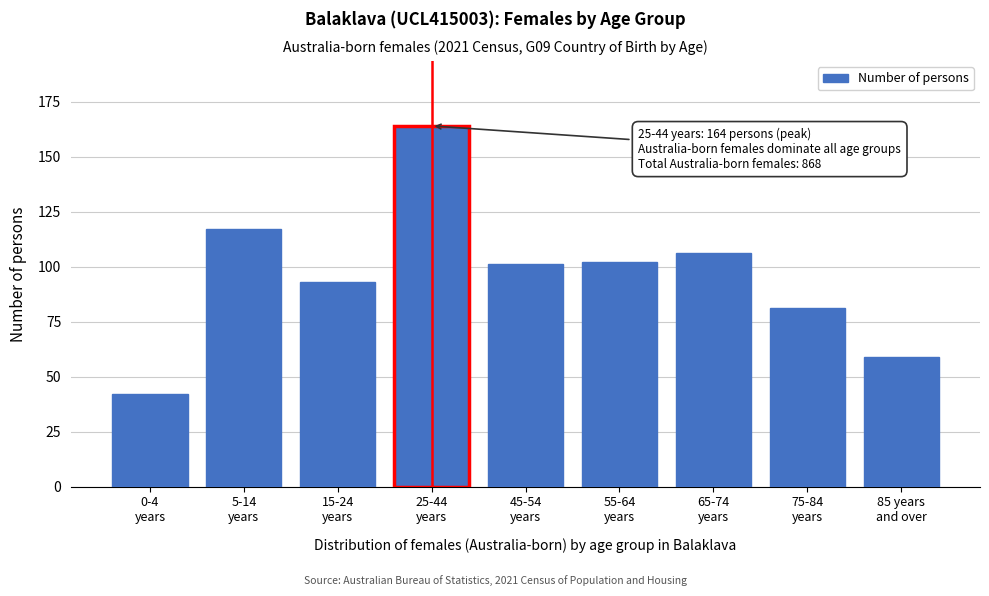

Reading right to left, what are all the values shown in this chart?

59	81	106	102	101	164	93	117	42